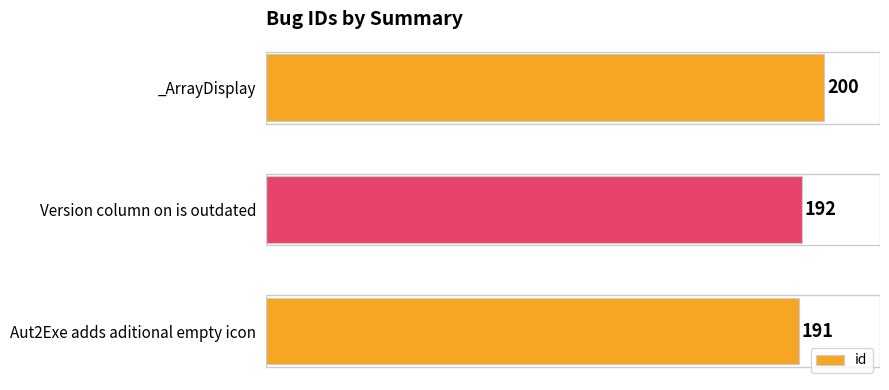

How many bars are there in total?

3